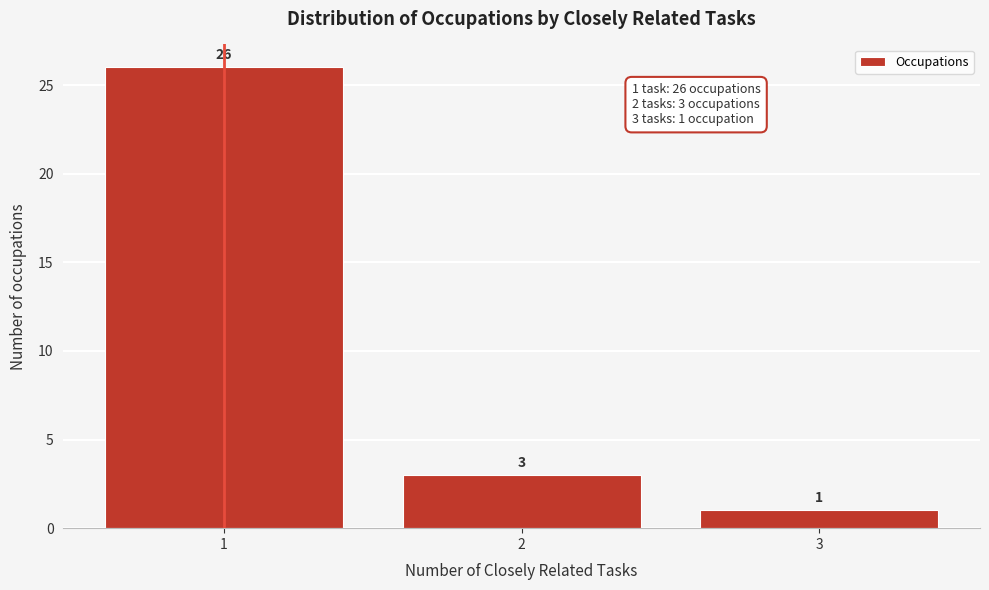

Reading left to right, extract all data points from this chart.

26	3	1